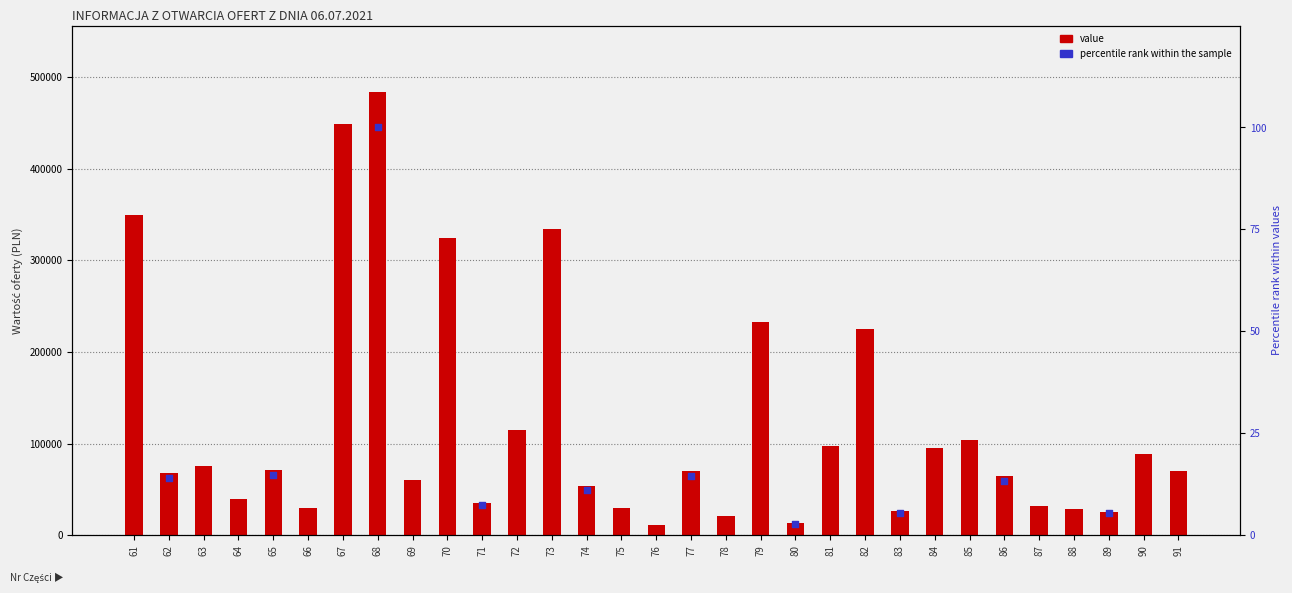

Approximately how many times larger is the value at 76 compared to 78?

0.6